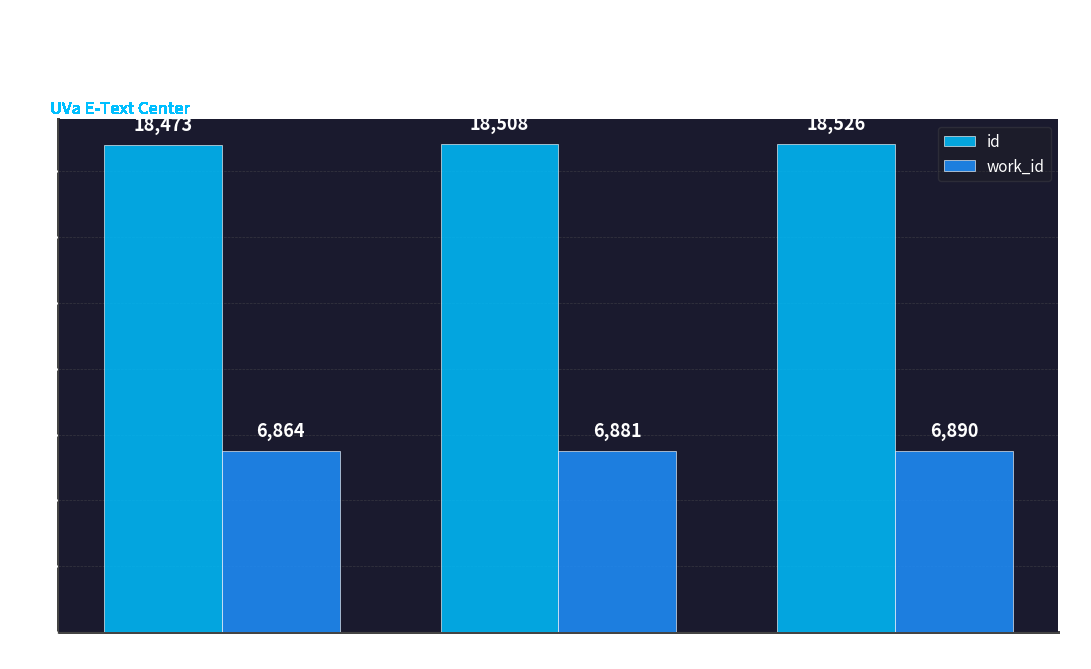

List the labels in order of work_id value, smallest first.

Searching at UVa E-Text Center, Searching in UVa E-Text Center, Reading